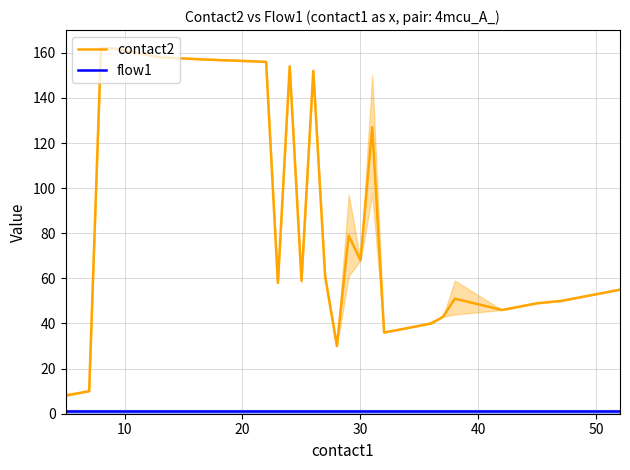

Which series has the largest range (max minus min)?

contact2